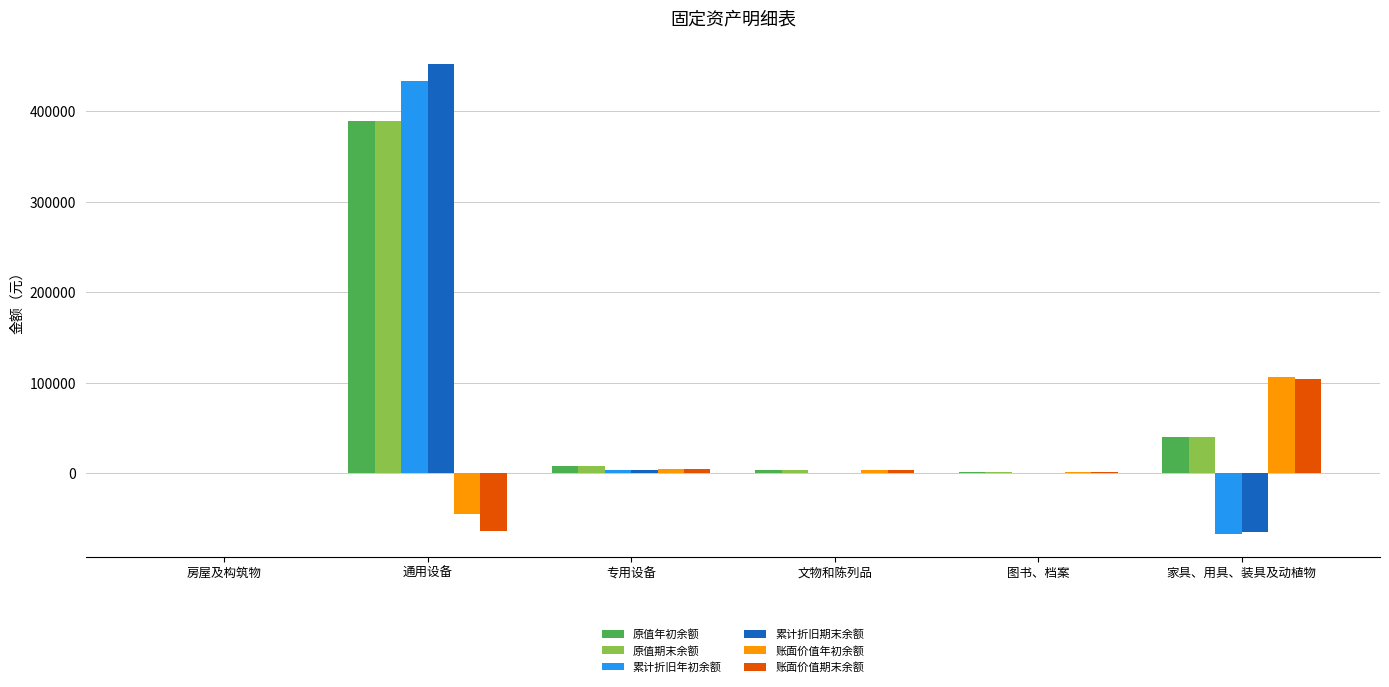

The value of 累计折旧年初余额 at 房屋及构筑物 is 0.0. True or false?

True